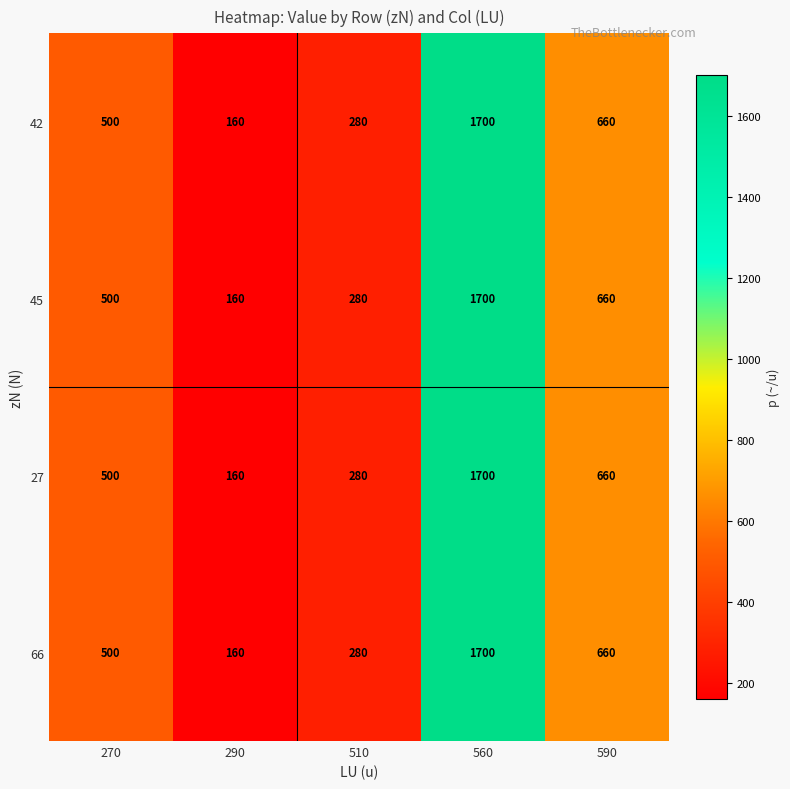

Reading left to right, extract all data points from this chart.

42: 270=500	290=160	510=280	560=1700	590=660
45: 270=500	290=160	510=280	560=1700	590=660
27: 270=500	290=160	510=280	560=1700	590=660
66: 270=500	290=160	510=280	560=1700	590=660